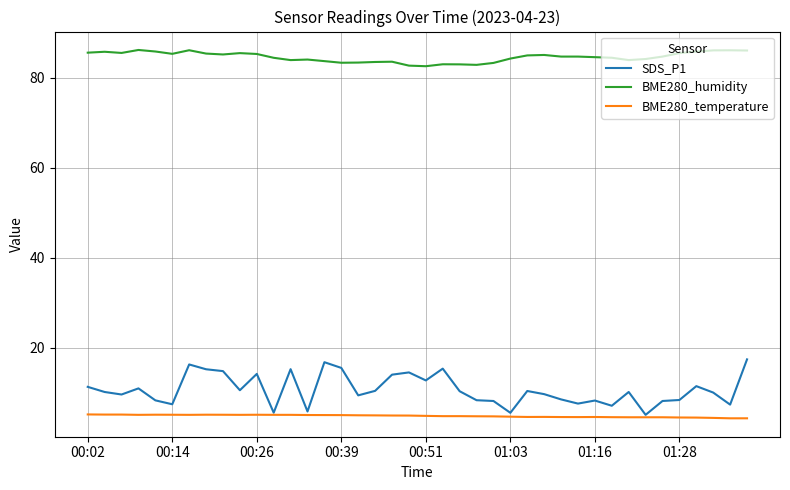

Rank the series by their maximum value, from highest to lowest.

BME280_humidity, SDS_P1, BME280_temperature